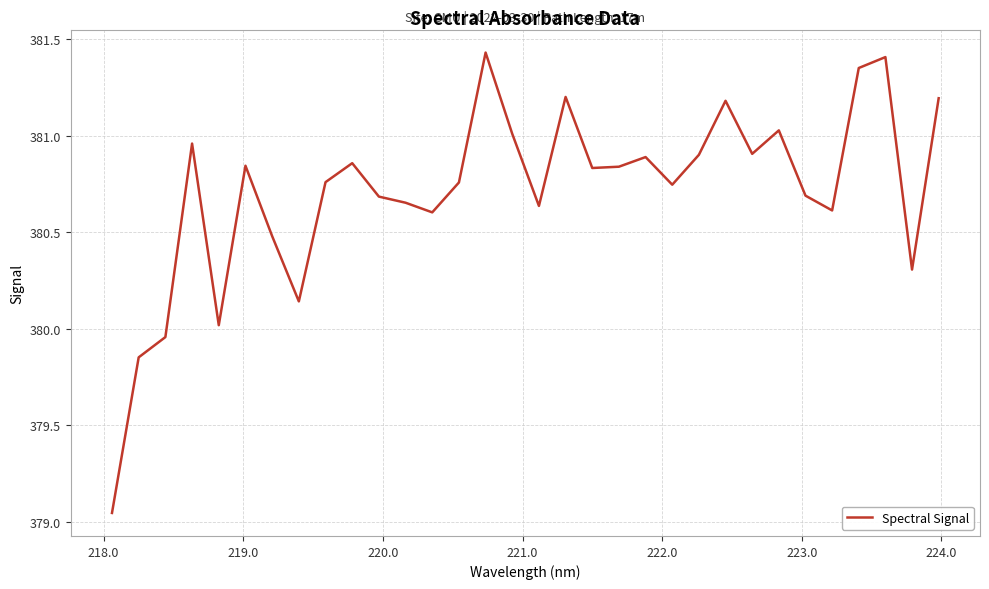

What is the difference between the maximum and minimum values?

2.4